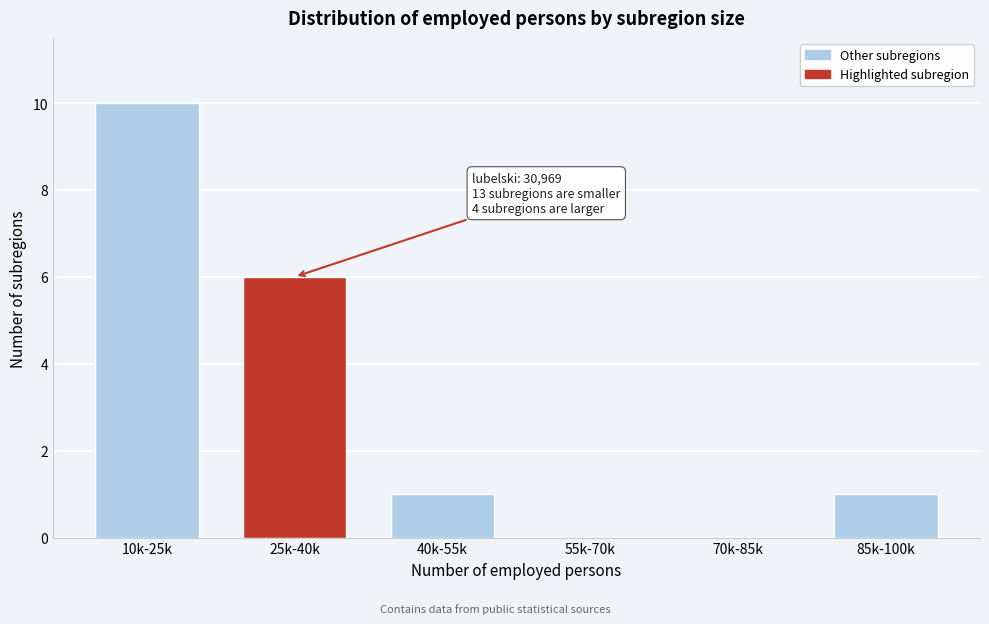

Reading right to left, extract all data points from this chart.

85k-100k=1	70k-85k=0	55k-70k=0	40k-55k=1	25k-40k=6	10k-25k=10